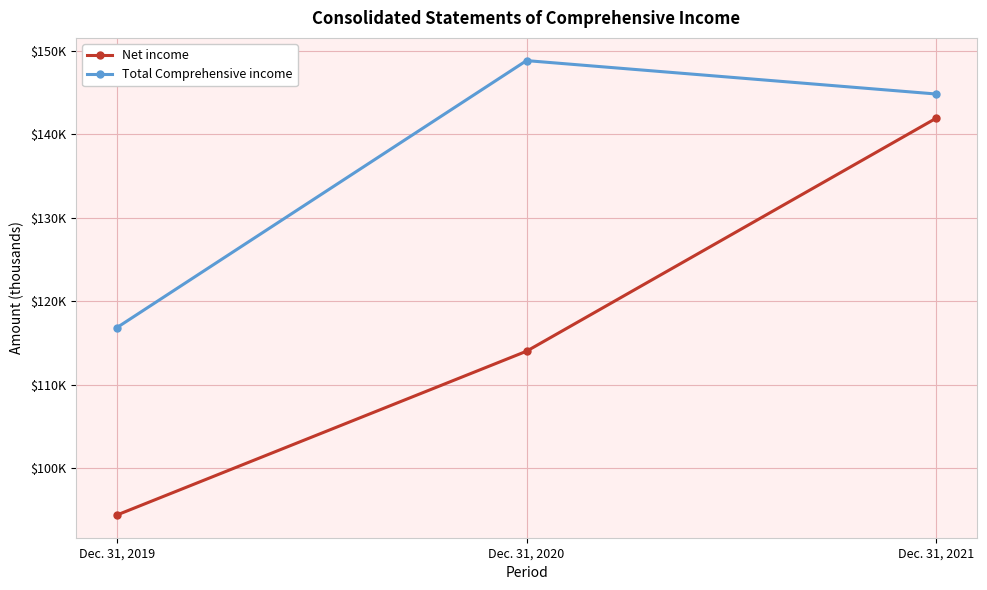

Is this an area chart (filled region under the line)?

No